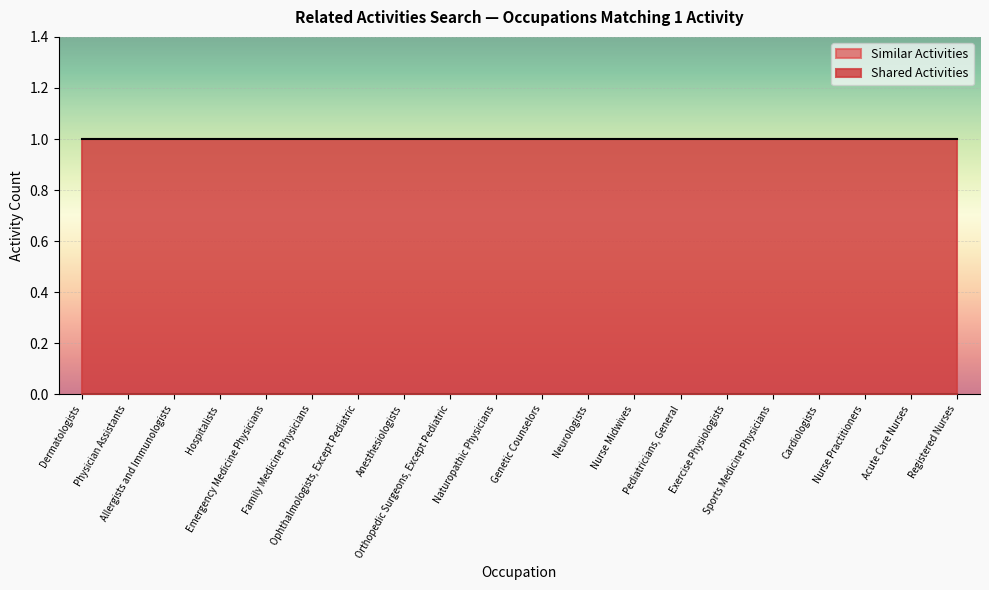

What is the label of the 17th point from the right?

Hospitalists